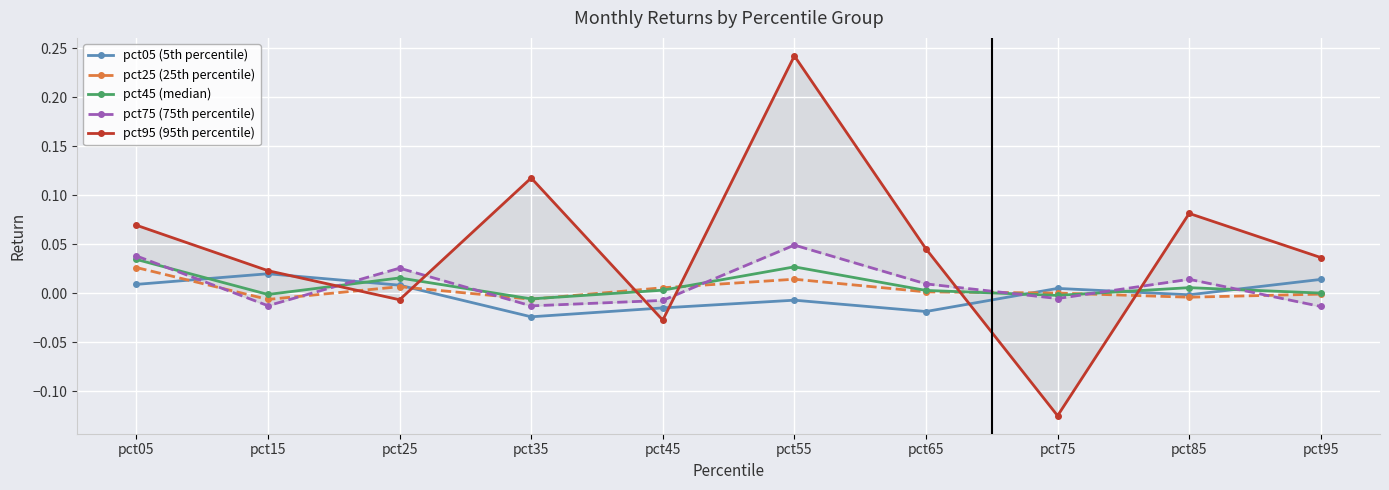

How many interior local peaks does the pct95 (95th percentile) series have?

3